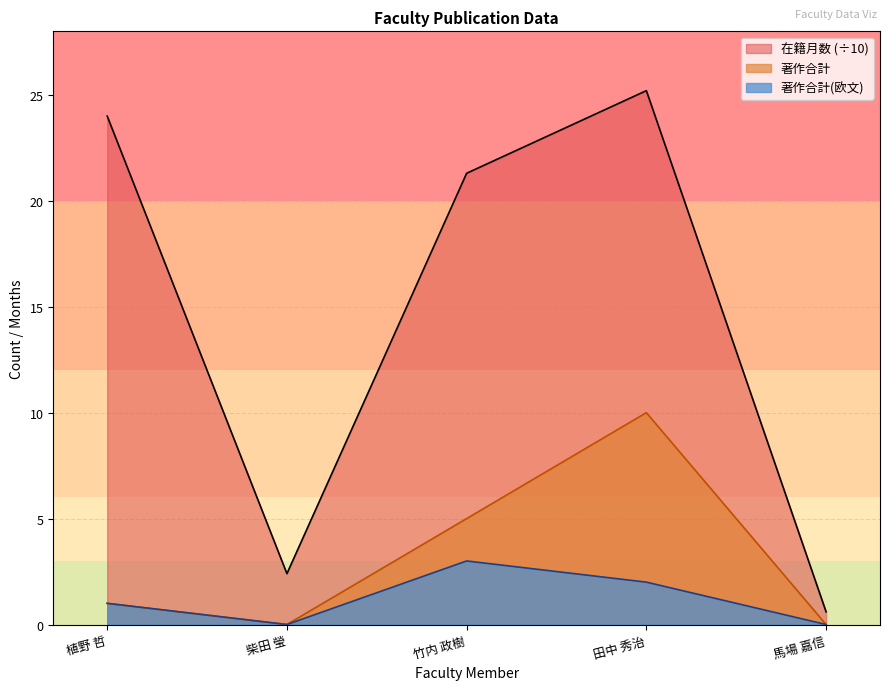

Which series has the largest range (max minus min)?

在籍月数 (÷10)